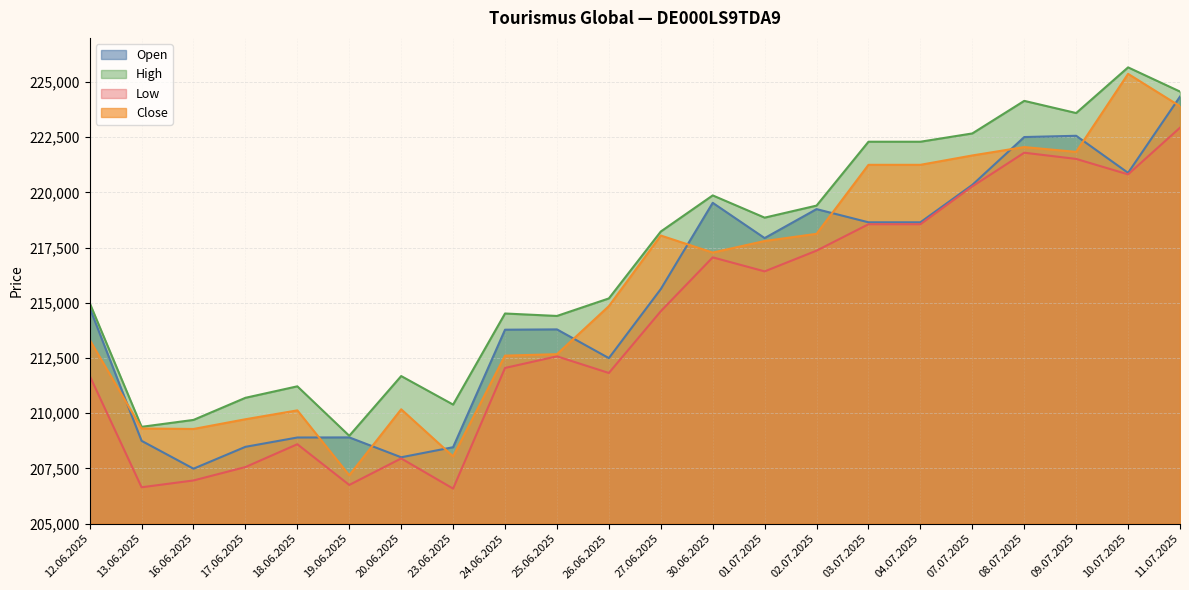

Which has a higher value, 20.06.2025 or 12.06.2025?

12.06.2025